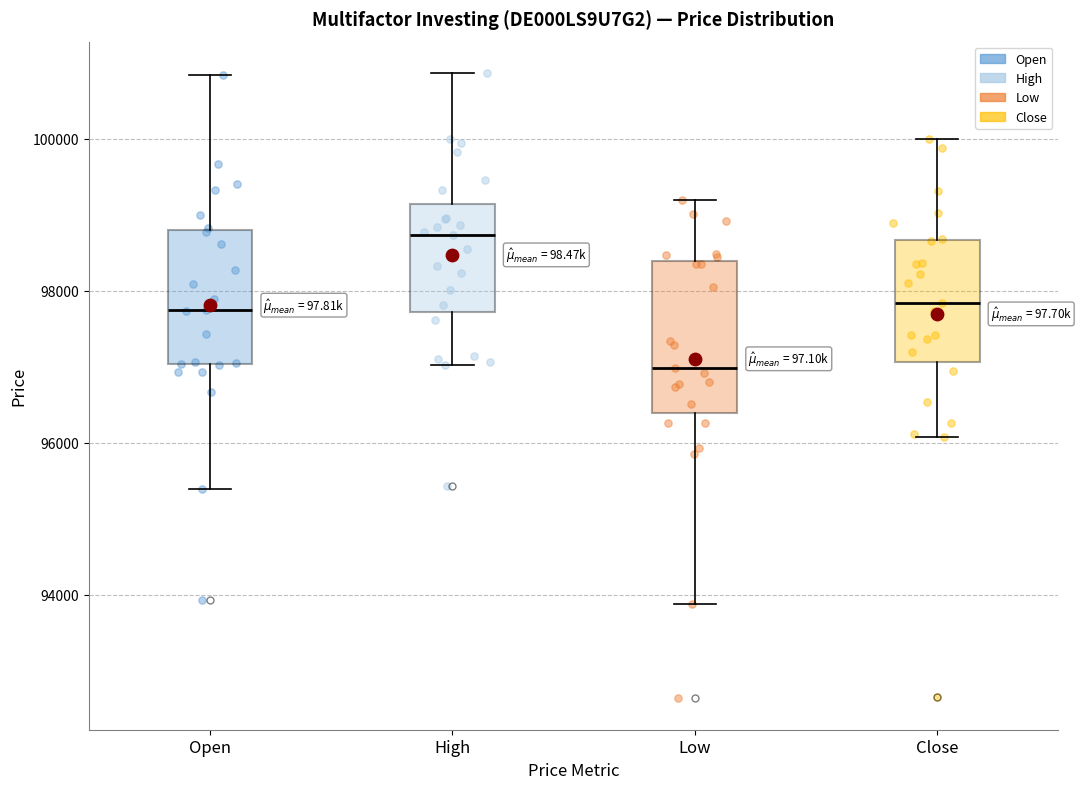

Reading left to right, read every box against the y-axis: the position of its median line, the range the box covers, and the ends of its whiskers. The values are not printed on the chart, so give them approximately, as read against the axis.

Open: median 97800, box 97000 to 98800, whiskers 95400 to 100800
High: median 98800, box 97800 to 99200, whiskers 97000 to 100800
Low: median 97000, box 96400 to 98400, whiskers 93800 to 99200
Close: median 97800, box 97000 to 98600, whiskers 96000 to 100000